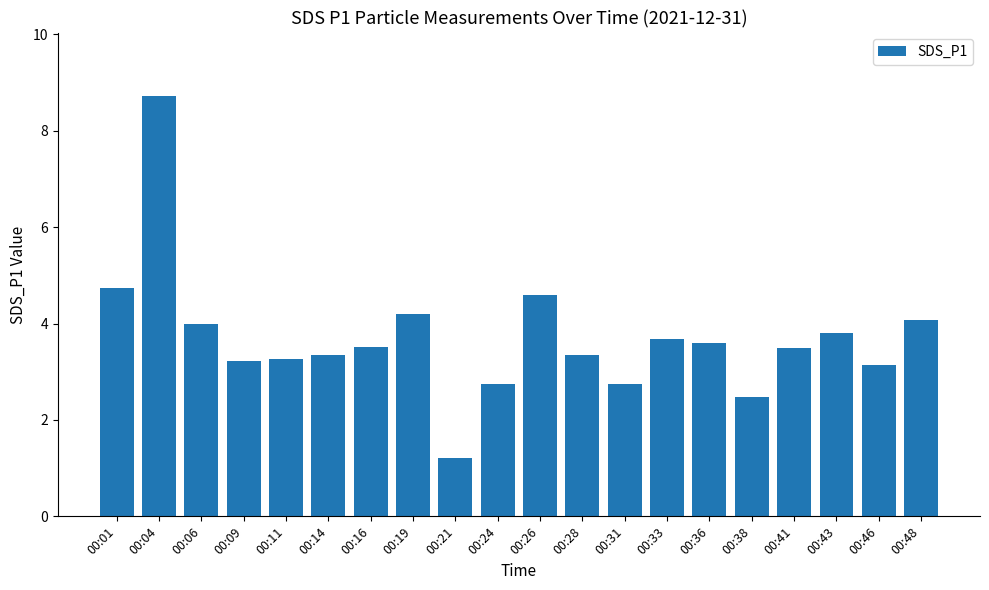

What is the difference between the maximum and minimum values?

7.5